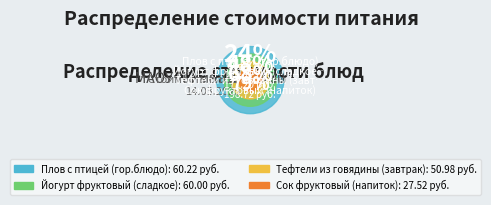

Does Хлеб ржаной (обед) represent more than half of the total?

No